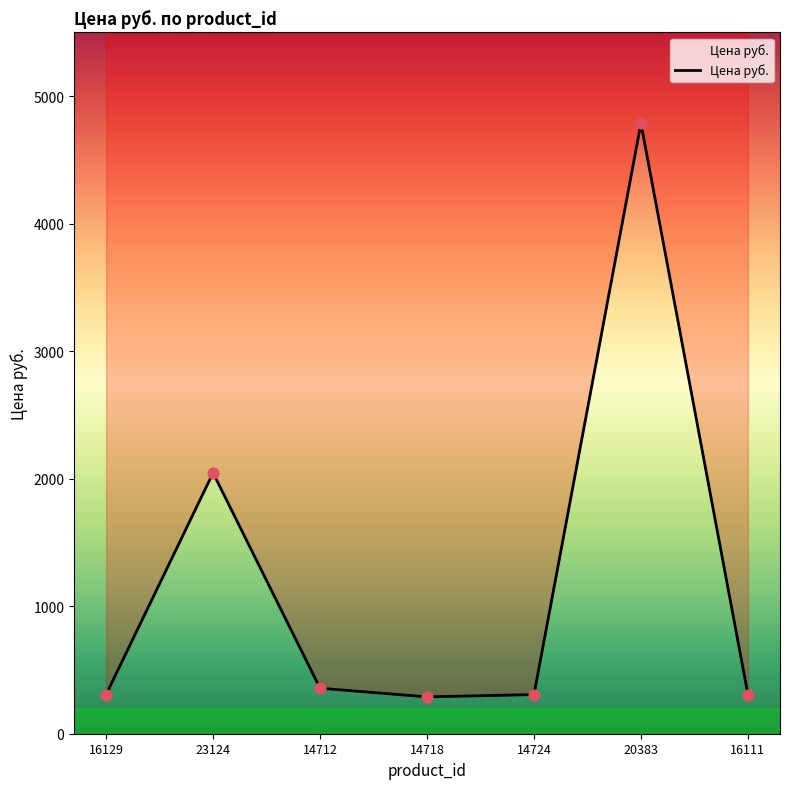

Between 16129 and 16111, which is larger?

16129